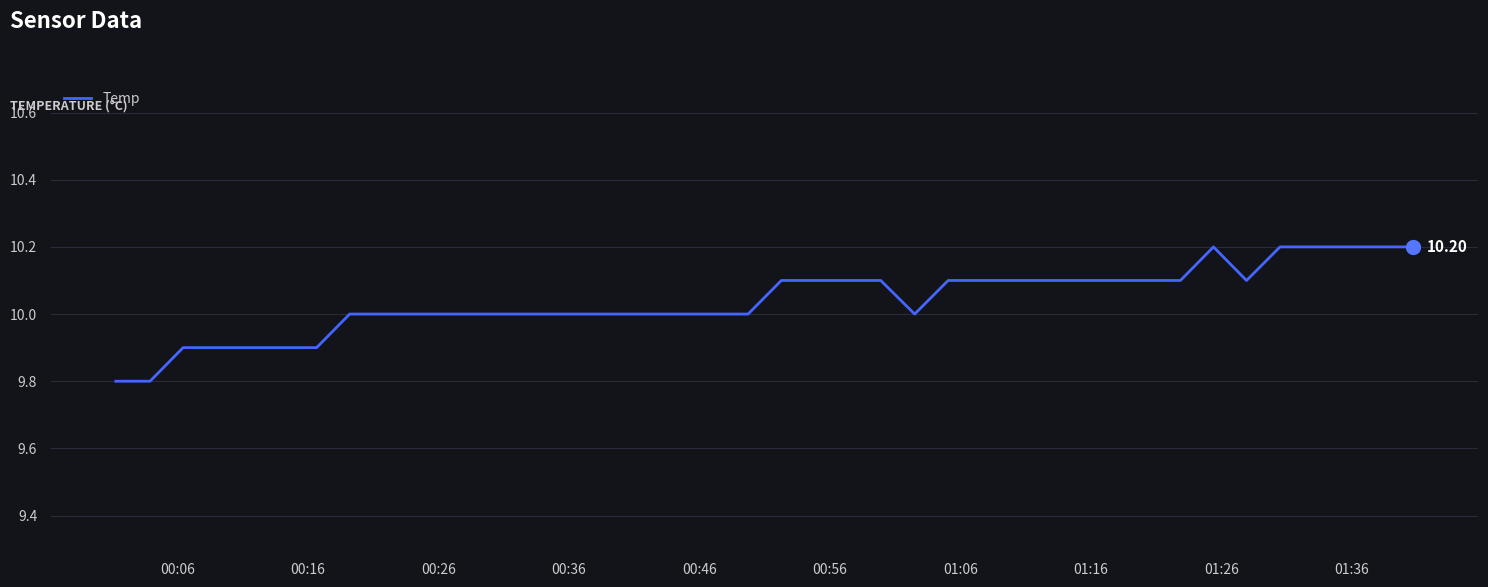

What is the difference between the maximum and minimum values?

0.4